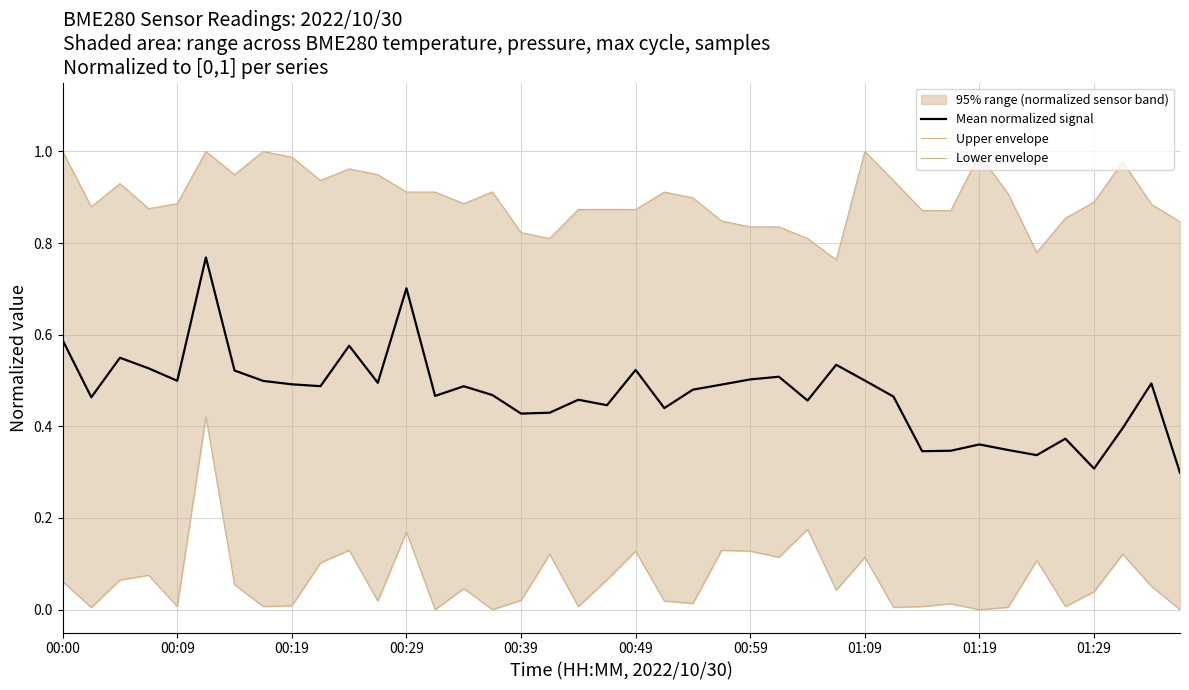

Reading left to right, extract all data points from this chart.

Mean normalized signal: 0.6	0.5	0.5	0.5	0.5	0.8	0.5	0.5	0.5	0.5	0.6	0.5	0.7	0.5	0.5	0.5	0.4	0.4	0.5	0.4	0.5	0.4	0.5	0.5	0.5	0.5	0.5	0.5	0.5	0.5	0.3	0.3	0.4	0.3	0.3	0.4	0.3	0.4	0.5	0.3
Upper envelope: 1.0	0.9	0.9	0.9	0.9	1.0	0.9	1.0	1.0	0.9	1.0	0.9	0.9	0.9	0.9	0.9	0.8	0.8	0.9	0.9	0.9	0.9	0.9	0.8	0.8	0.8	0.8	0.8	1.0	0.9	0.9	0.9	1.0	0.9	0.8	0.9	0.9	1.0	0.9	0.8
Lower envelope: 0.1	0.0	0.1	0.1	0.0	0.4	0.1	0.0	0.0	0.1	0.1	0.0	0.2	0.0	0.0	0.0	0.0	0.1	0.0	0.1	0.1	0.0	0.0	0.1	0.1	0.1	0.2	0.0	0.1	0.0	0.0	0.0	0.0	0.0	0.1	0.0	0.0	0.1	0.1	0.0